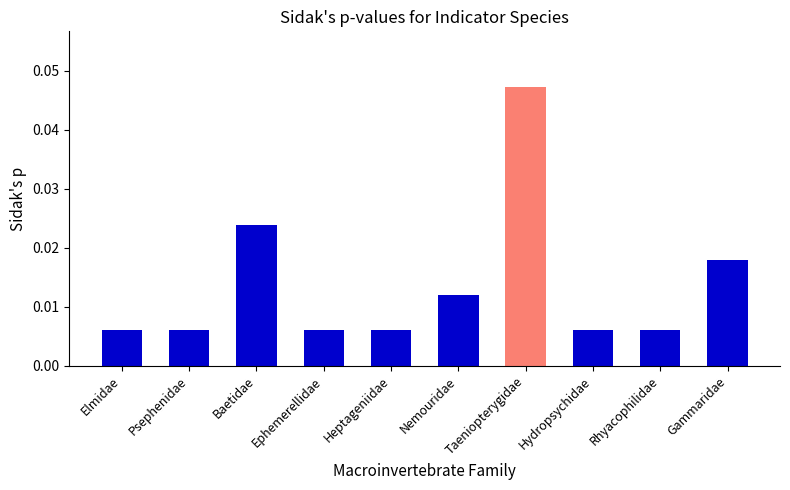

How many values are between 0 and 1?

10